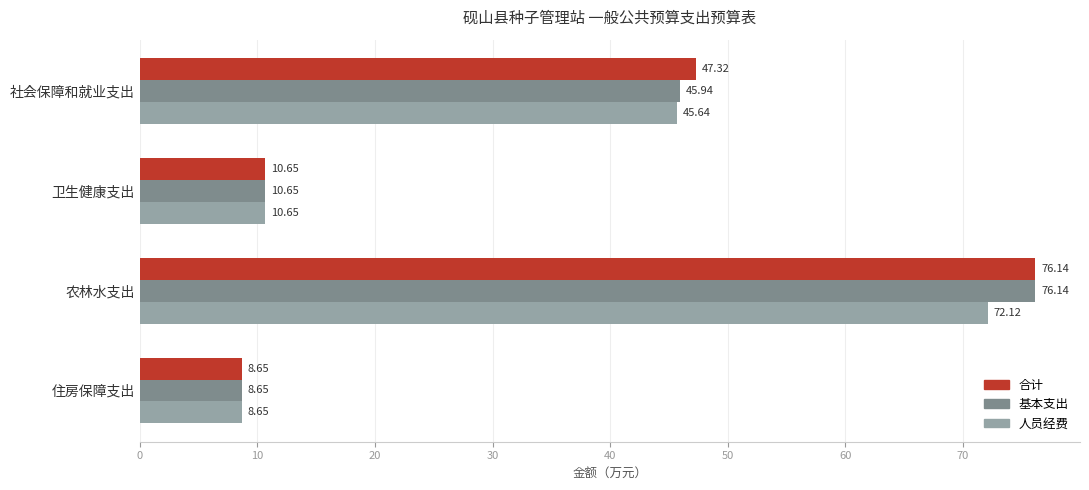

What is the spread (max minus min) of values at 农林水支出?

4.0